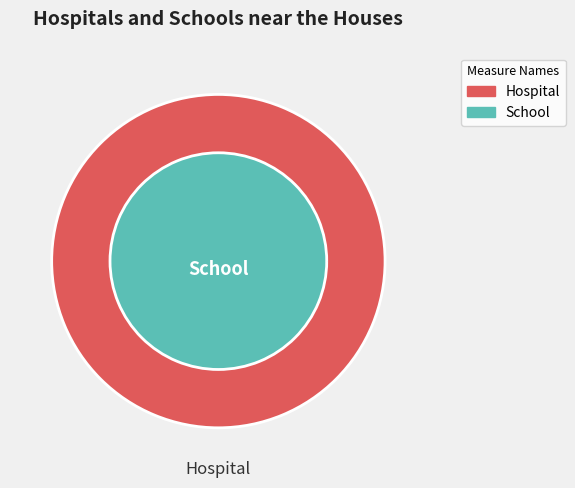

Does 23 account for over 50% of the chart?

No